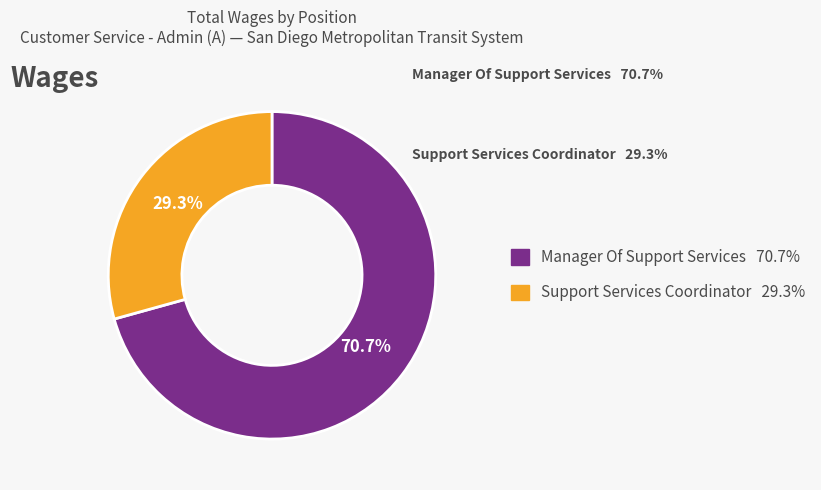

Approximately how many times larger is the value at Manager Of Support Services compared to Support Services Coordinator?

2.4